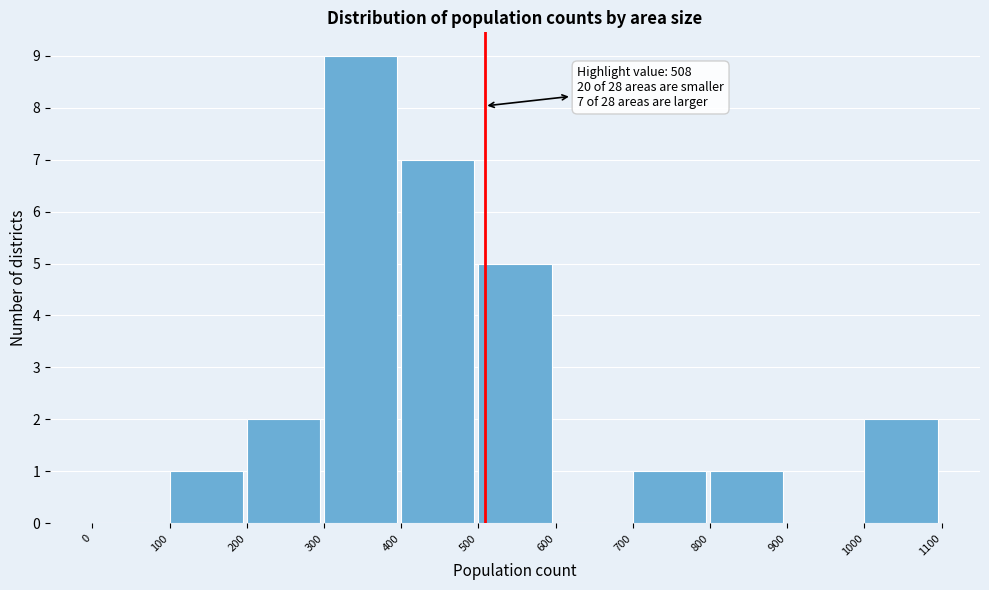

Over which range of the x-axis is the bar tallest?

300 to 400